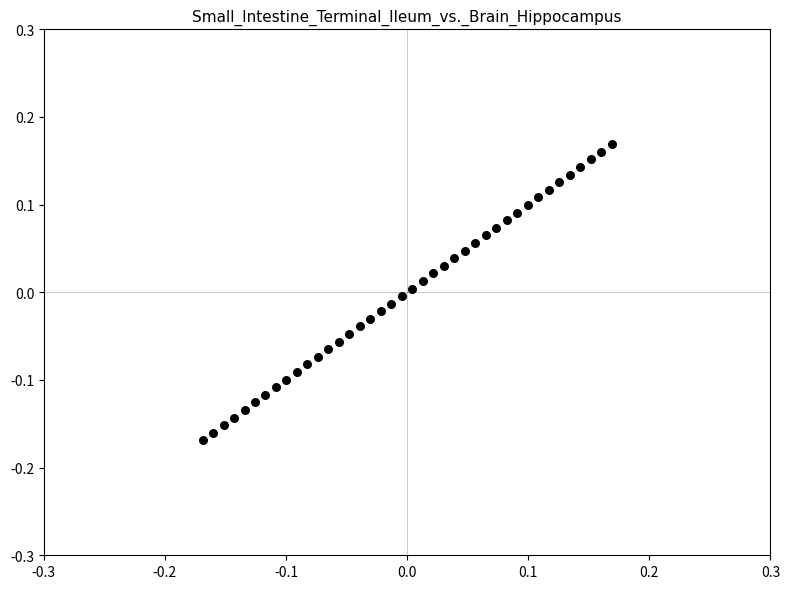

What is the range of X values (max minus min)?

0.3